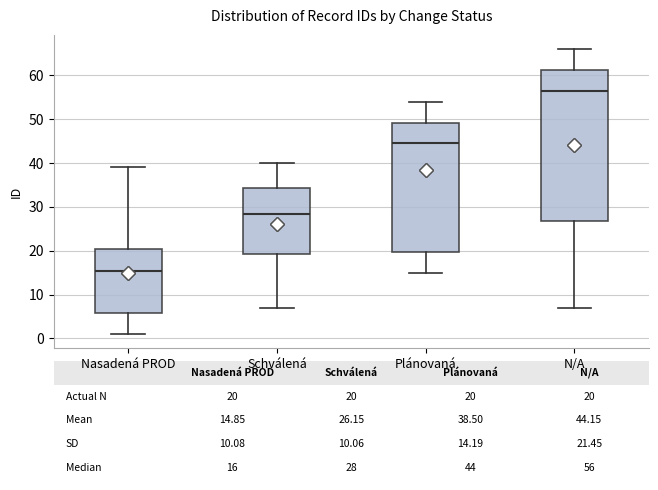

Which box is the tallest, from its lower edge to its upper edge?

N/A